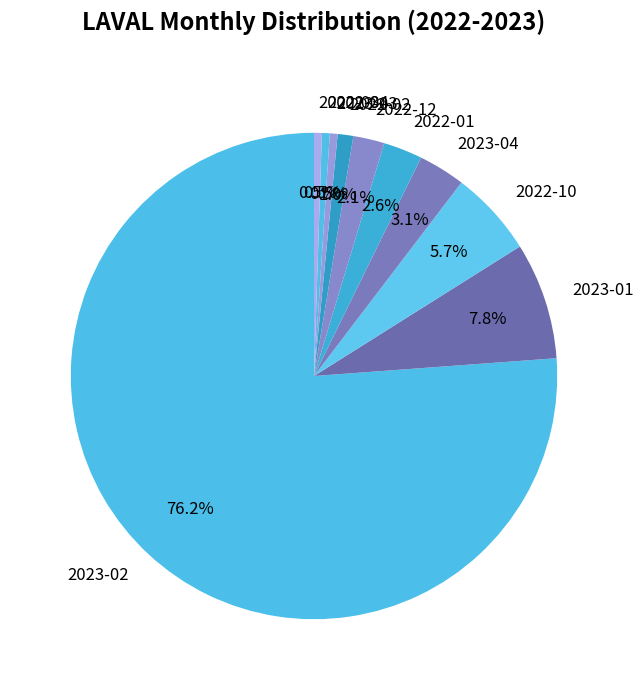

Which slice is the largest?

2023-02